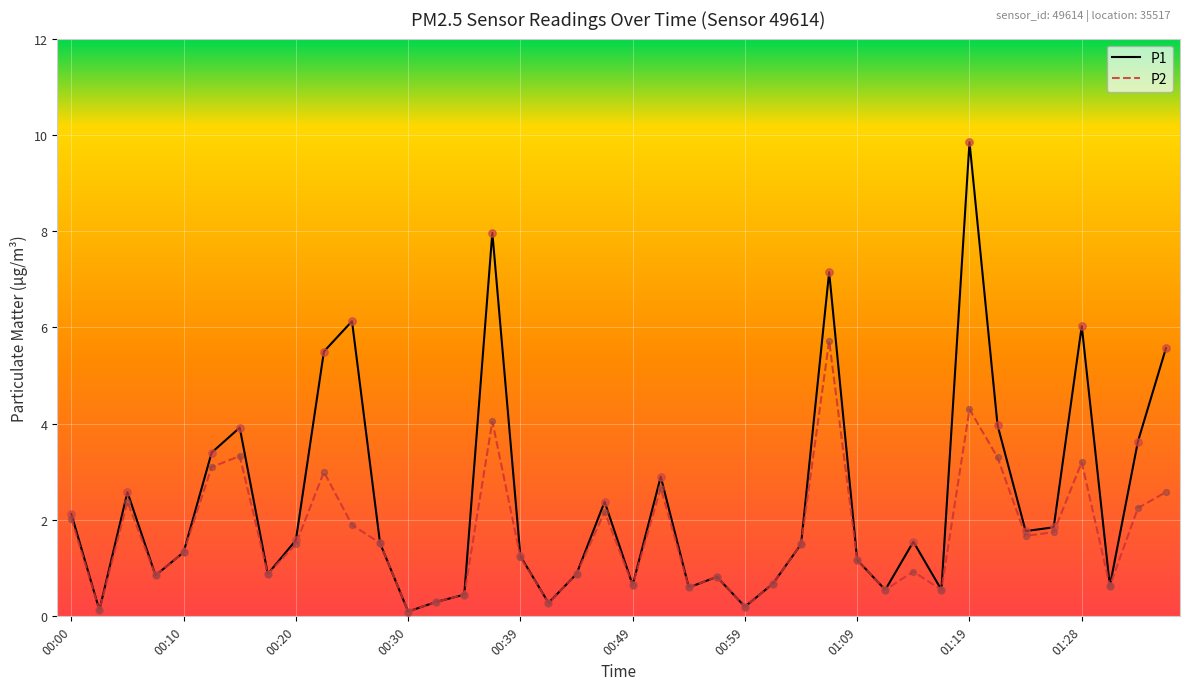

Which series has the largest total across all categories?

P1